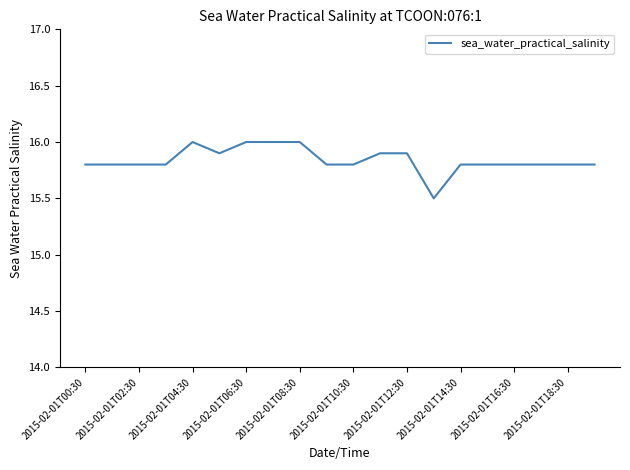

What is the smallest value displayed?

15.5